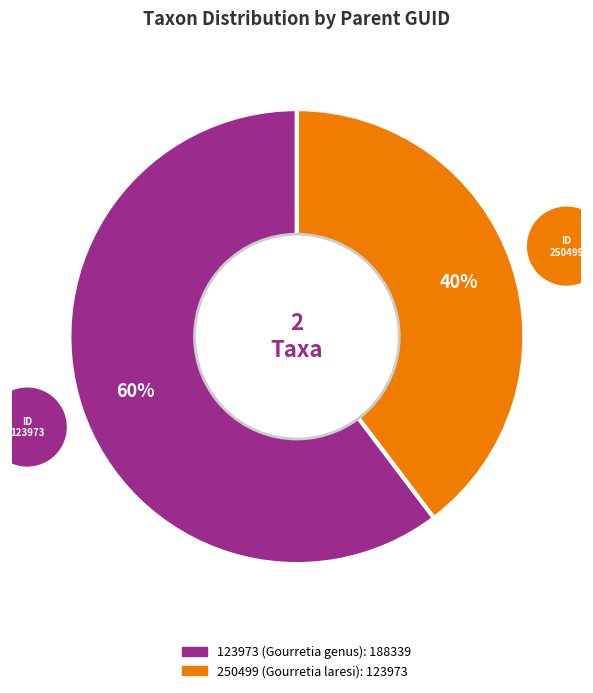

To the nearest percent, what is the average slice percentage?

50%